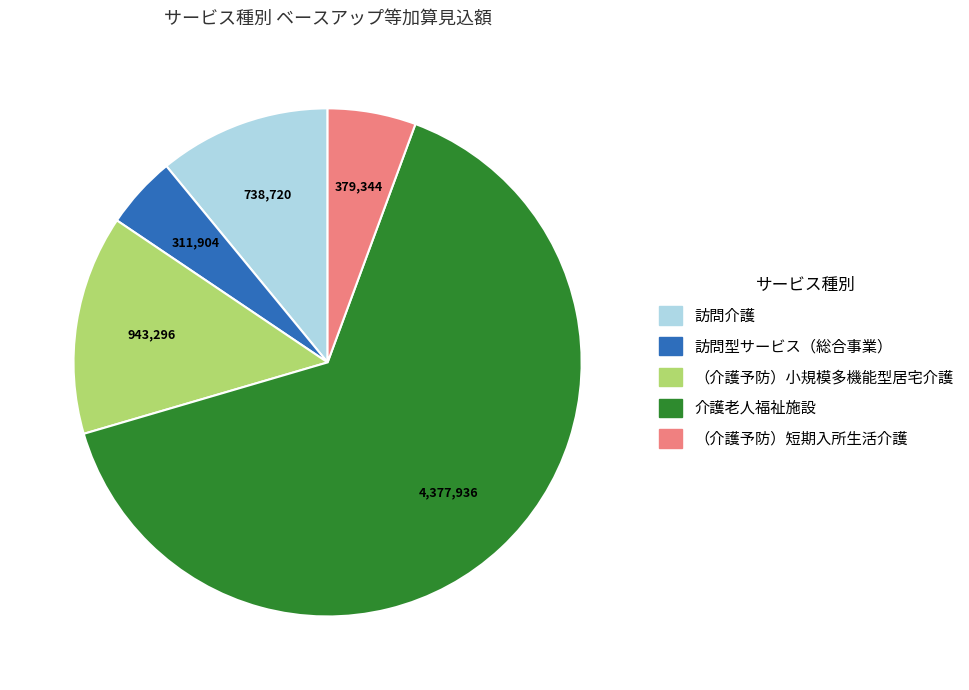

Do （介護予防）小規模多機能型居宅介護 and 介護老人福祉施設 together represent more than half of the pie?

Yes